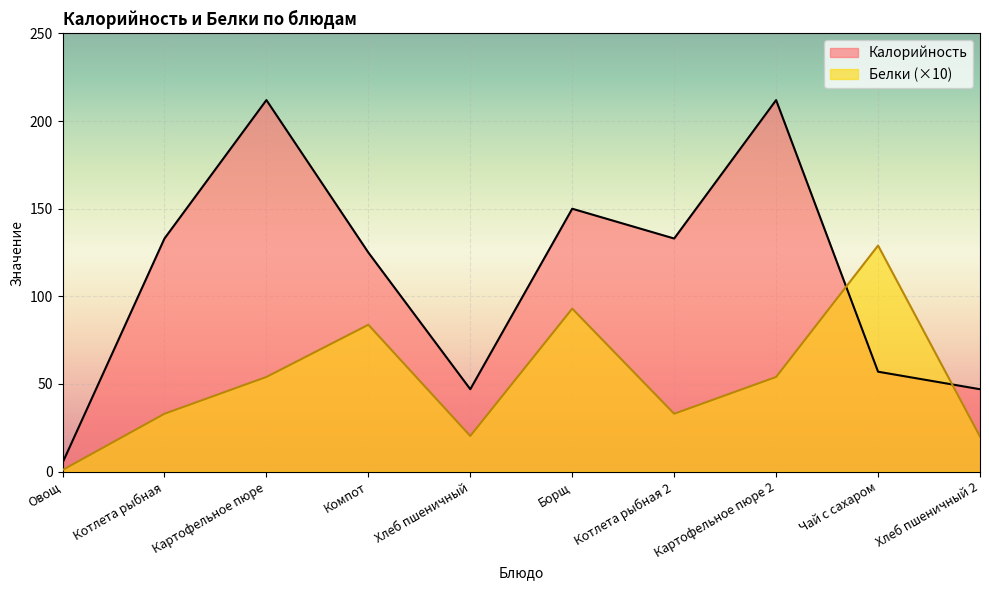

Reading left to right, extract all data points from this chart.

Калорийность: 5.0	133.0	212.0	125.0	47.0	150.0	133.0	212.0	57.0	47.0
Белки: 0.9	33.0	54.0	83.8	20.3	93.0	33.0	54.0	129.0	20.0